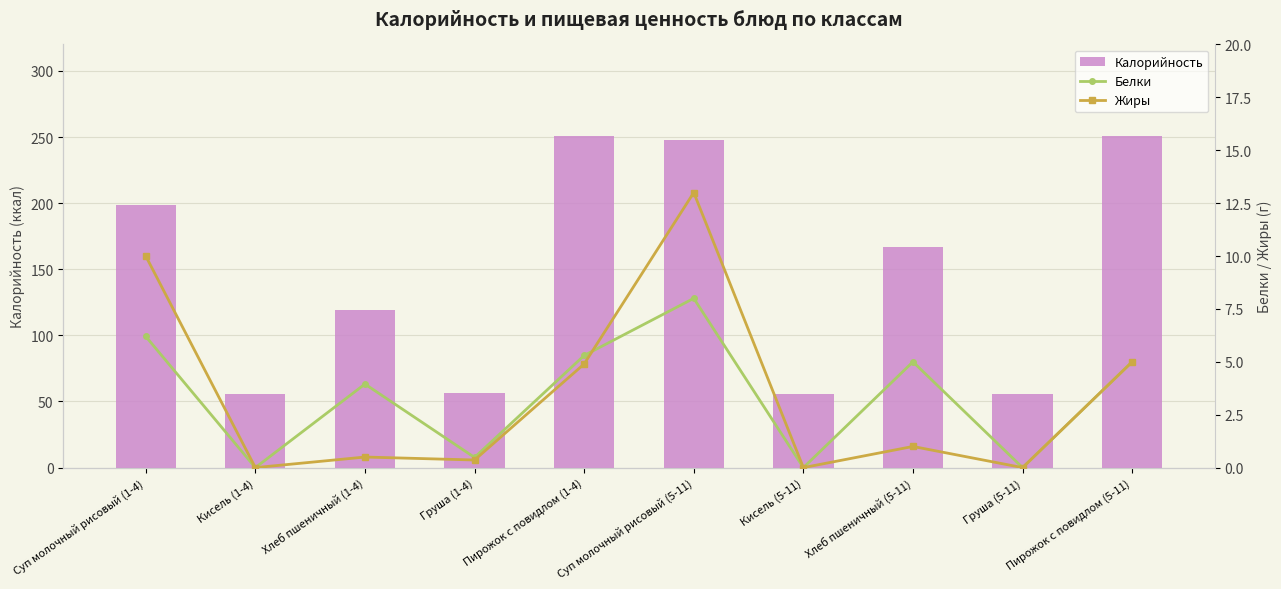

What is the label of the 5th bar from the right?

Суп молочный рисовый (5-11)